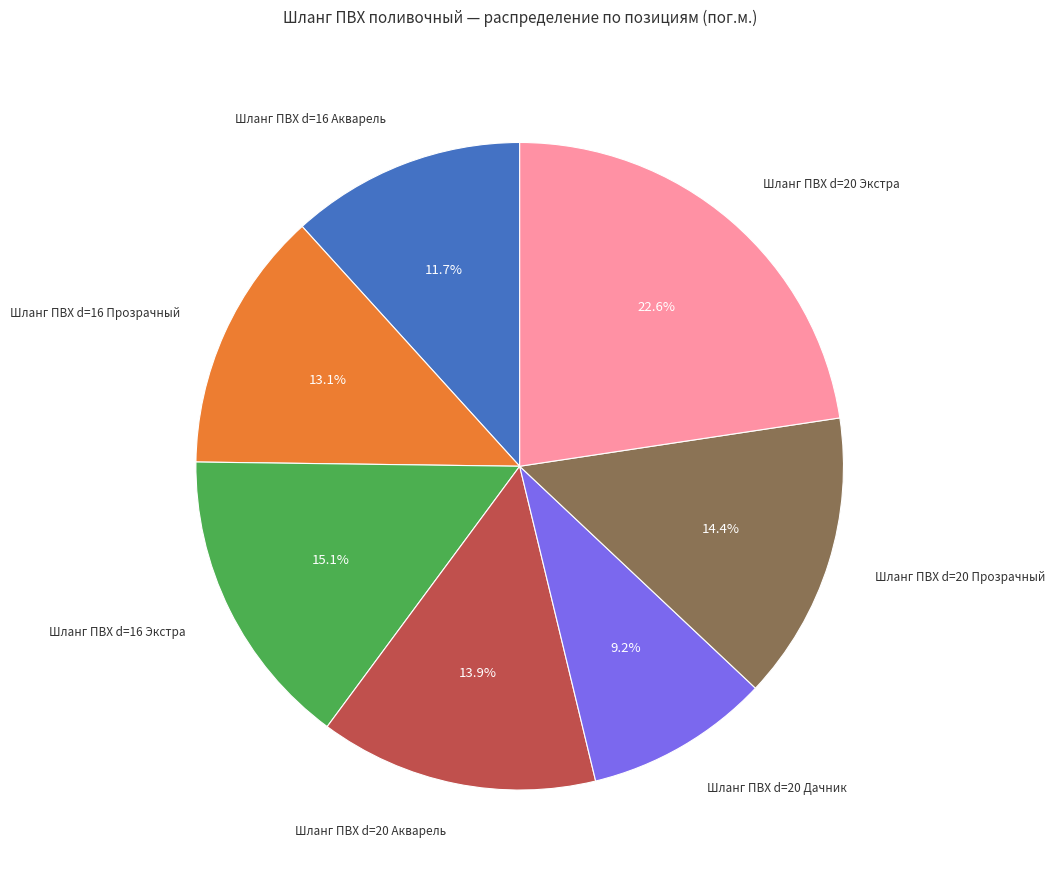

Is there a majority slice in this chart?

No